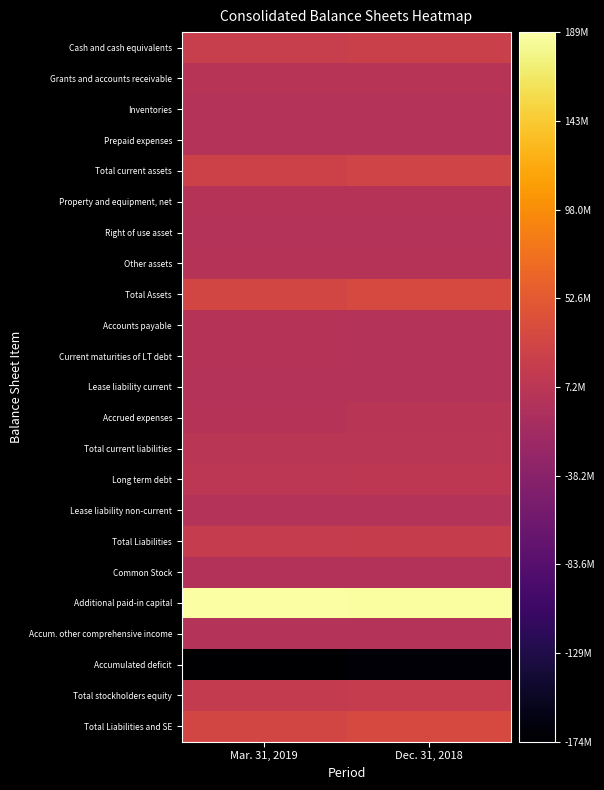

At which category does the chart reach its minimum across all series?

Mar. 31, 2019